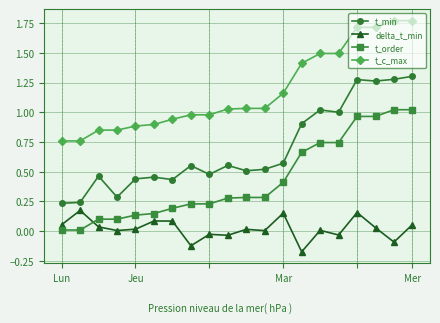

Count the number of categories in the chart.

20